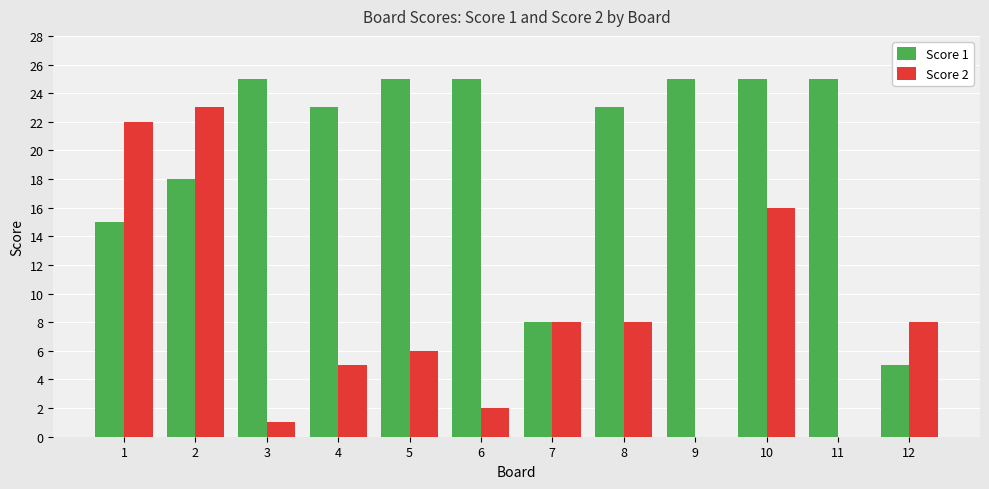

True or false: Score 1 has a value of 15 at 1.

True